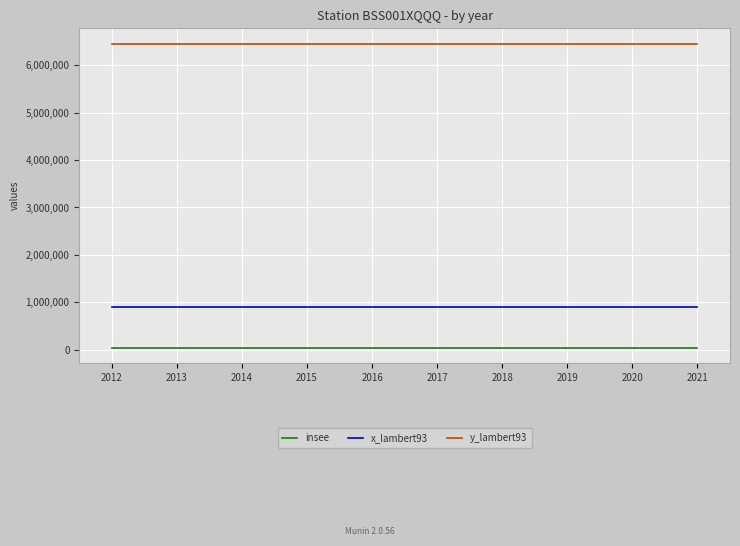

At 2018, list the series in order from smallest to largest.

insee, x_lambert93, y_lambert93